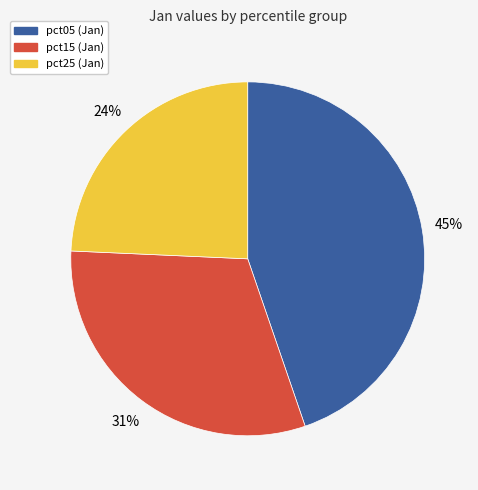

Is there any slice that represents more than half of the pie?

No